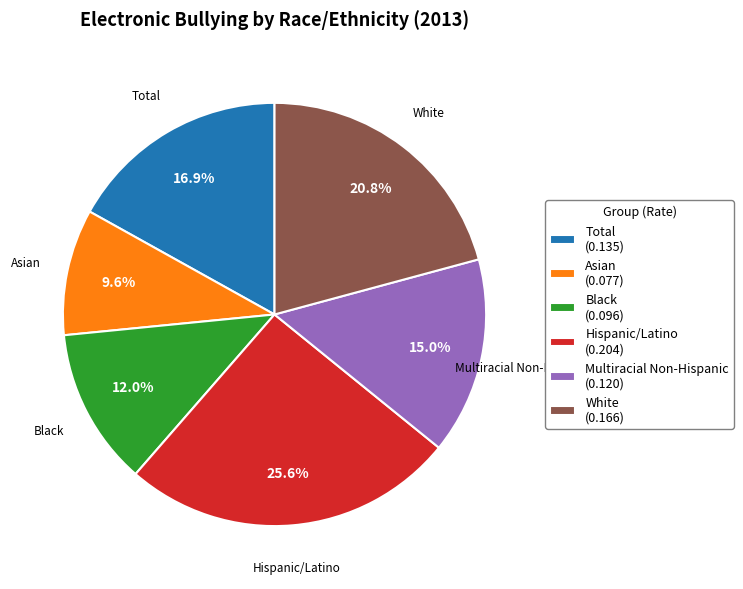

True or false: Multiracial Non-Hispanic accounts for 25% of the total.

False